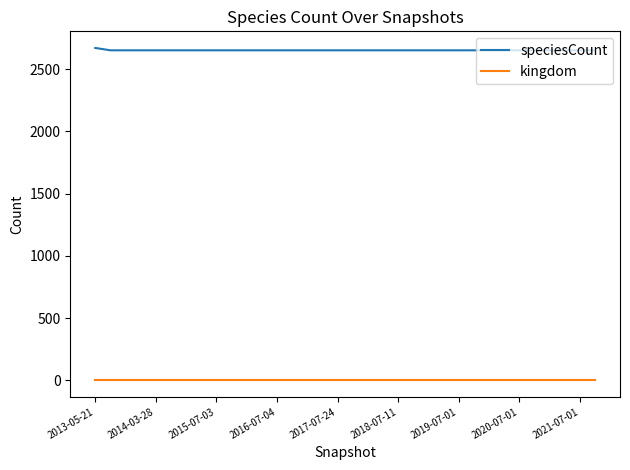

List the series in order of their overall mean, lowest first.

kingdom, speciesCount